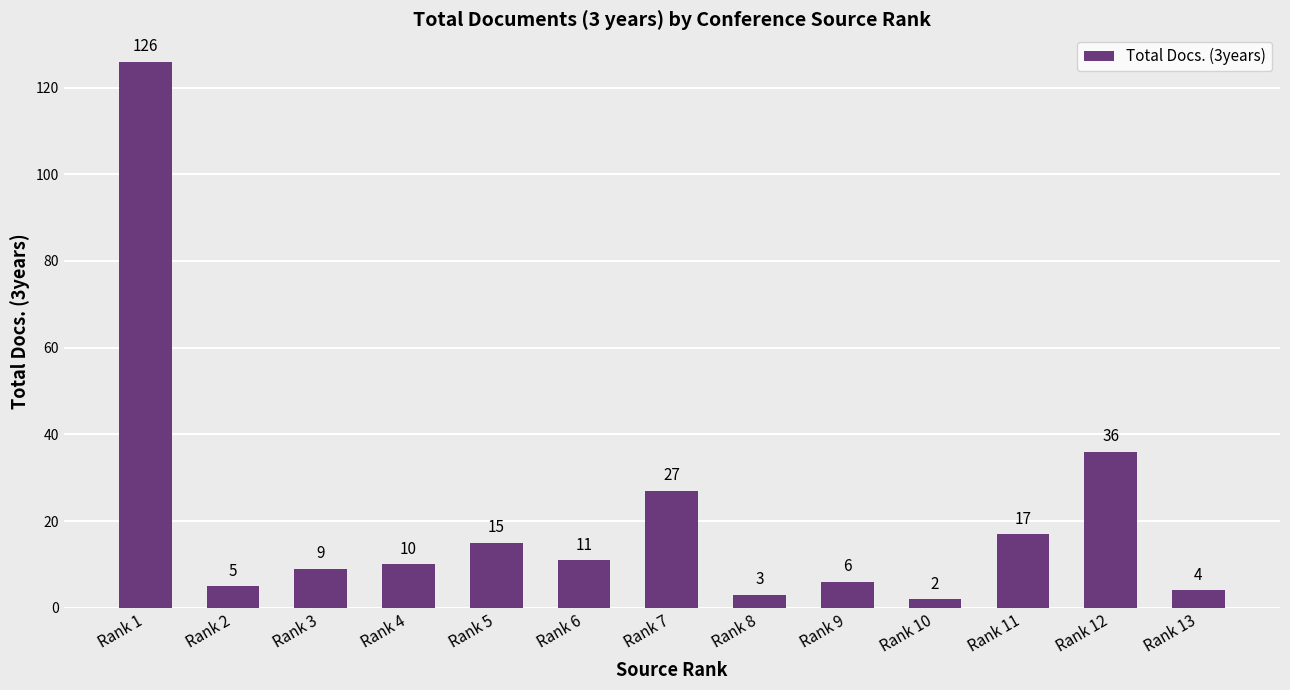

What is the ratio of the value at Rank 13 to the value at Rank 12?

0.1